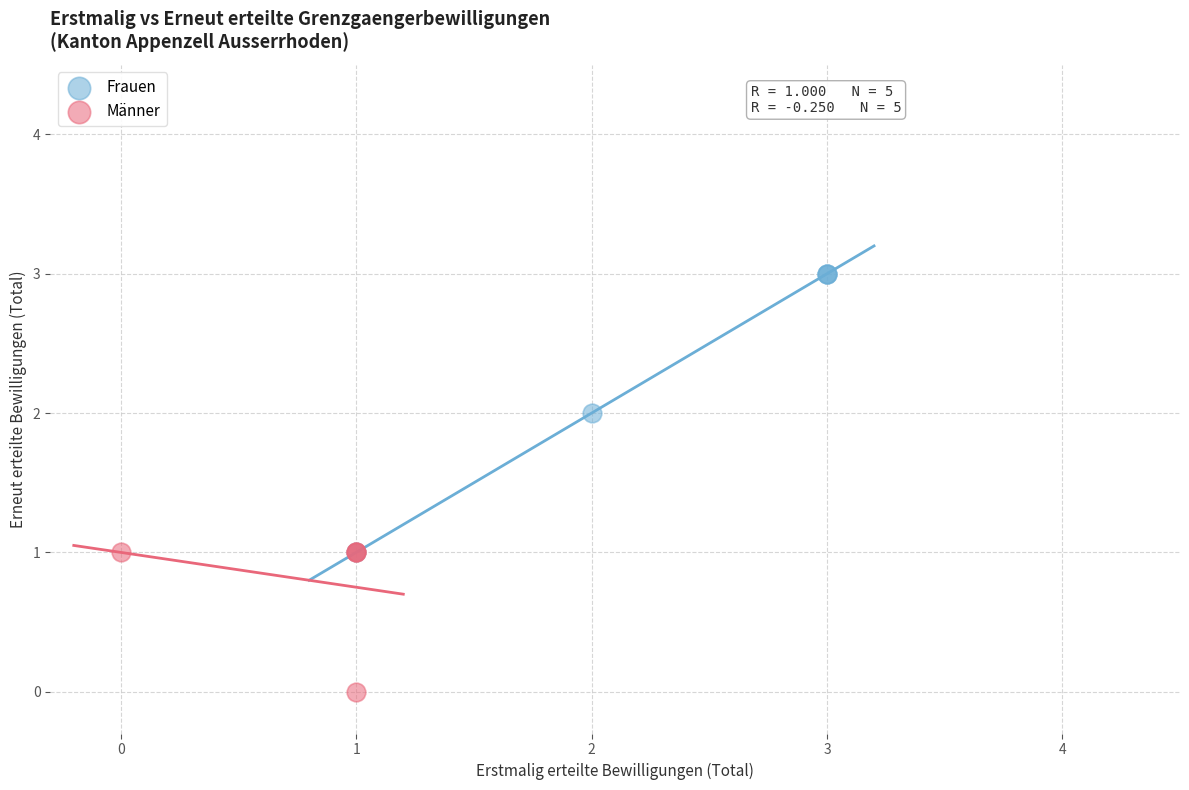

Which series reaches the maximum Y coordinate?

Frauen